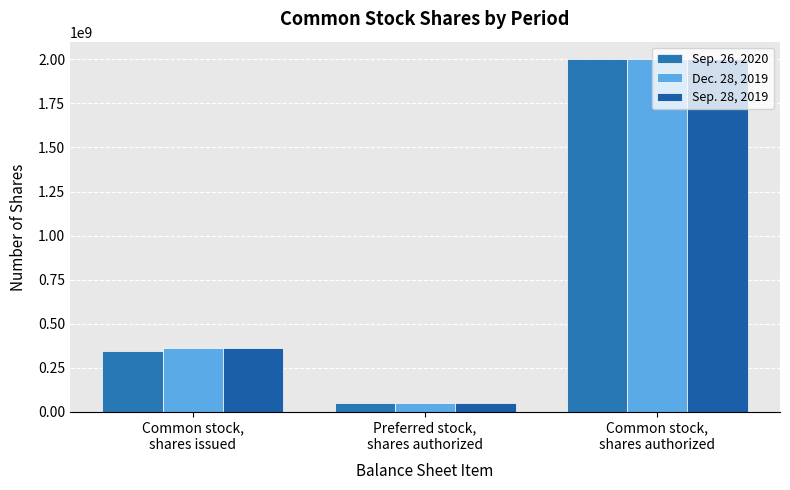

What value does the Sep. 28, 2019 series have at Preferred stock,
shares authorized?

50000000